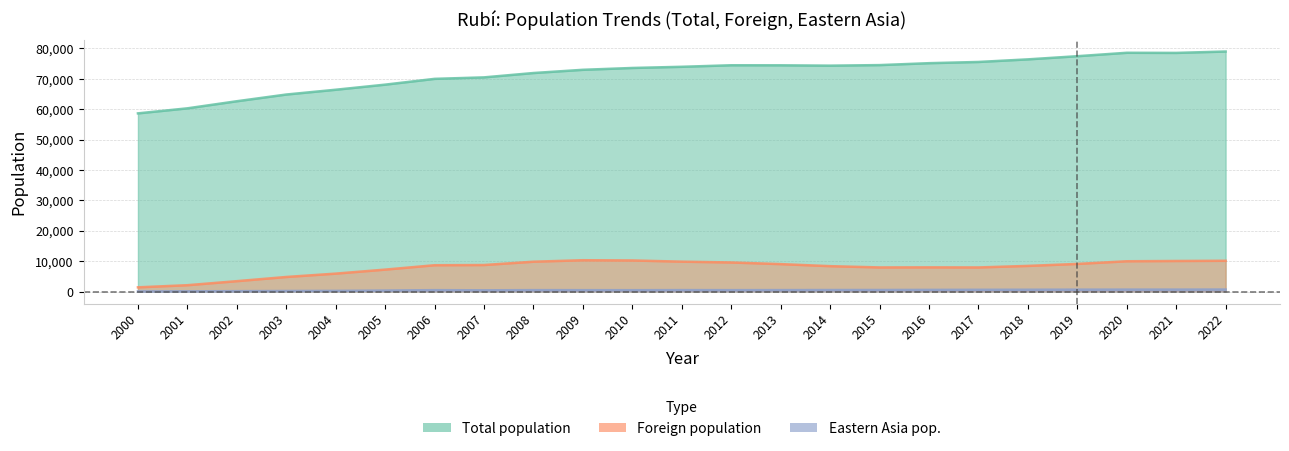

List the labels in order of Foreign population value, largest first.

2009, 2010, 2022, 2021, 2020, 2011, 2008, 2012, 2019, 2013, 2007, 2006, 2018, 2014, 2016, 2015, 2017, 2005, 2004, 2003, 2002, 2001, 2000